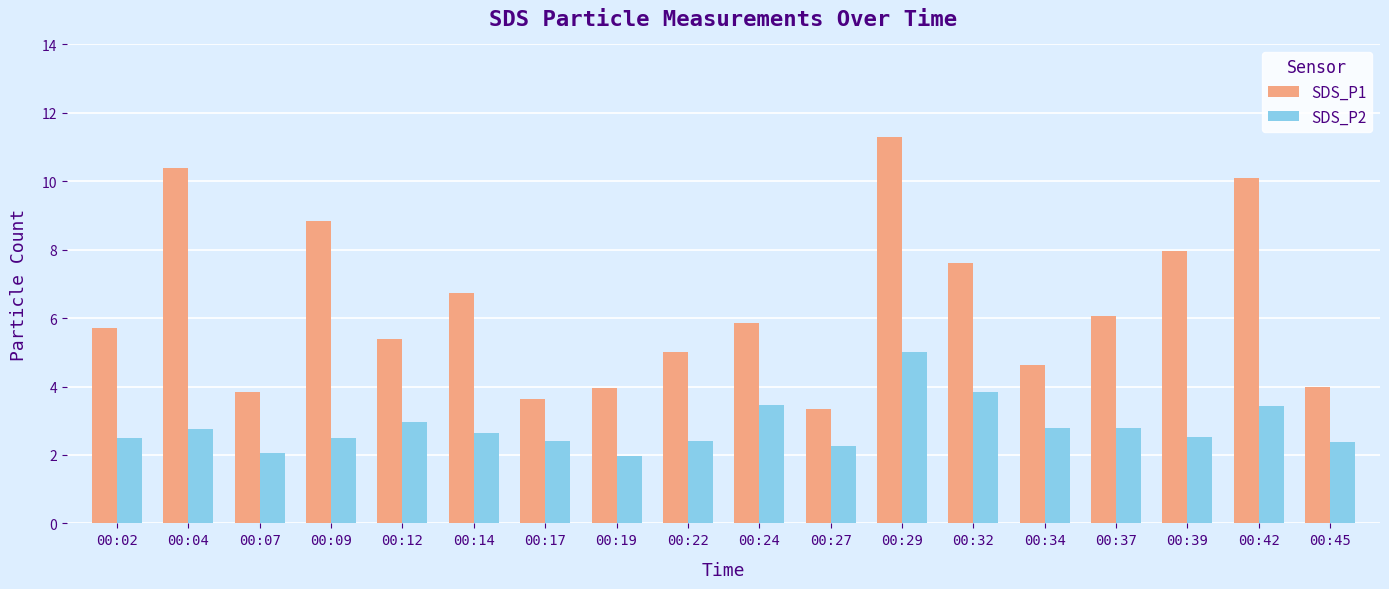

True or false: SDS_P2 has a value of 1.0 at 00:22.

False